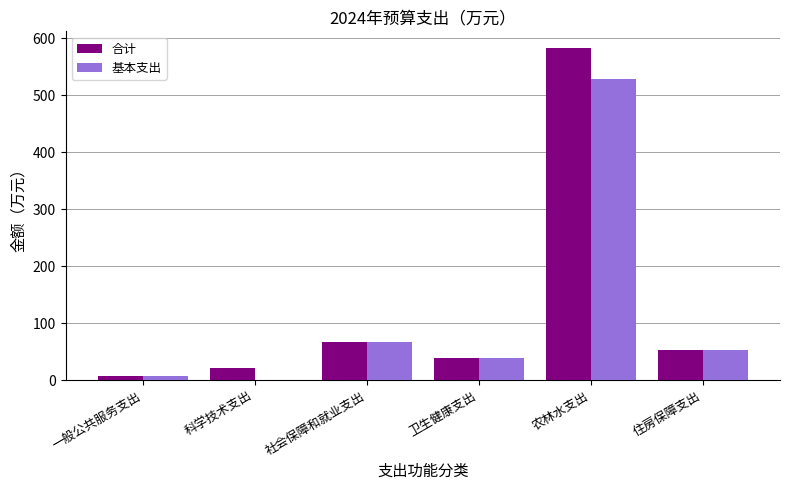

Where is 合计 nearest to the value 295?

社会保障和就业支出